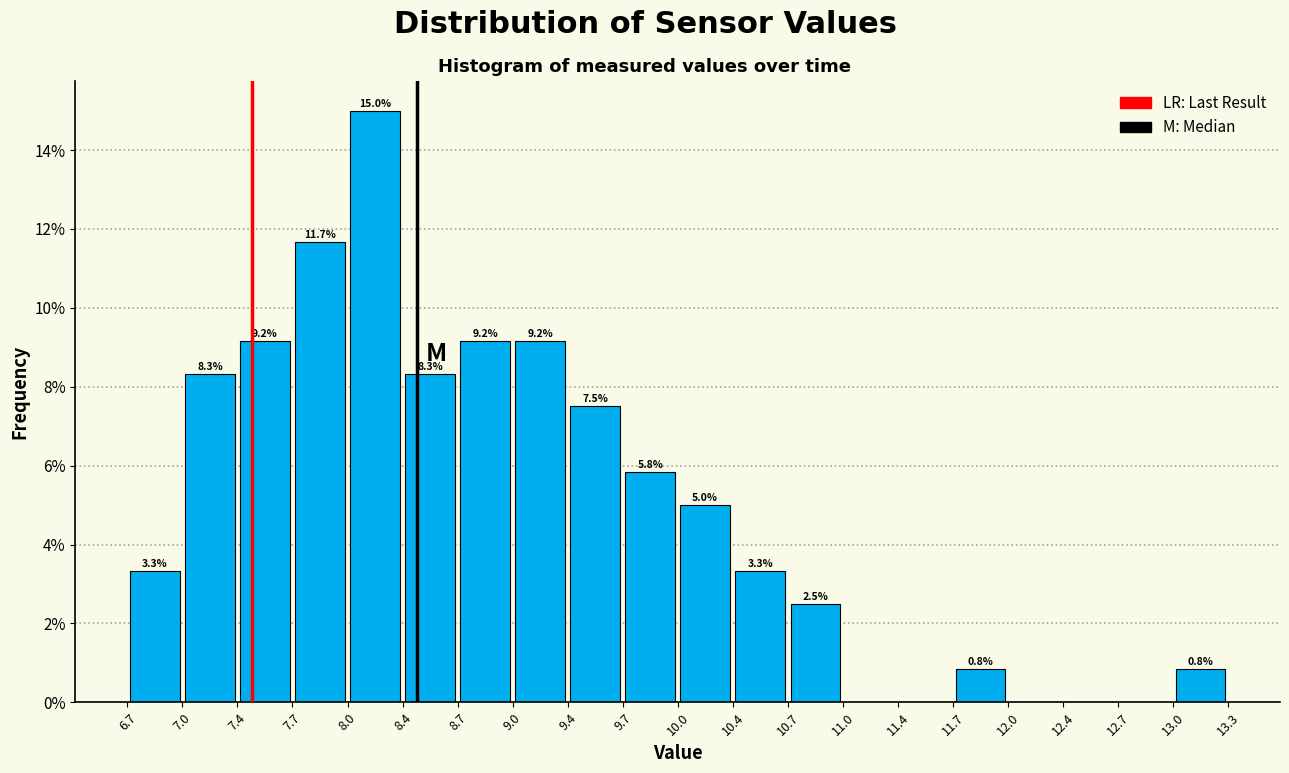

Which range on the x-axis has the tallest bar?

8.0 to 8.4